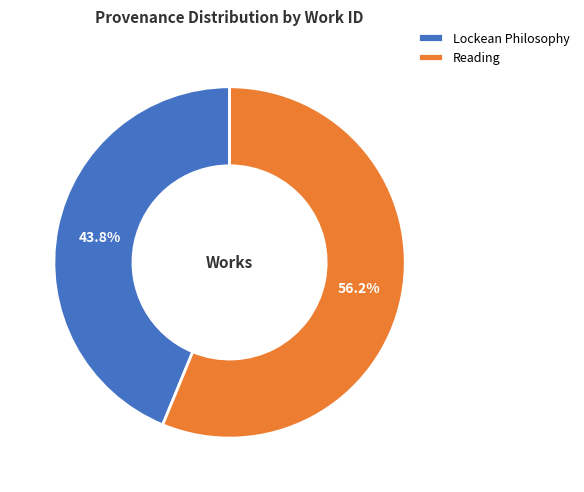

What is the smallest slice in the pie chart?

Lockean Philosophy